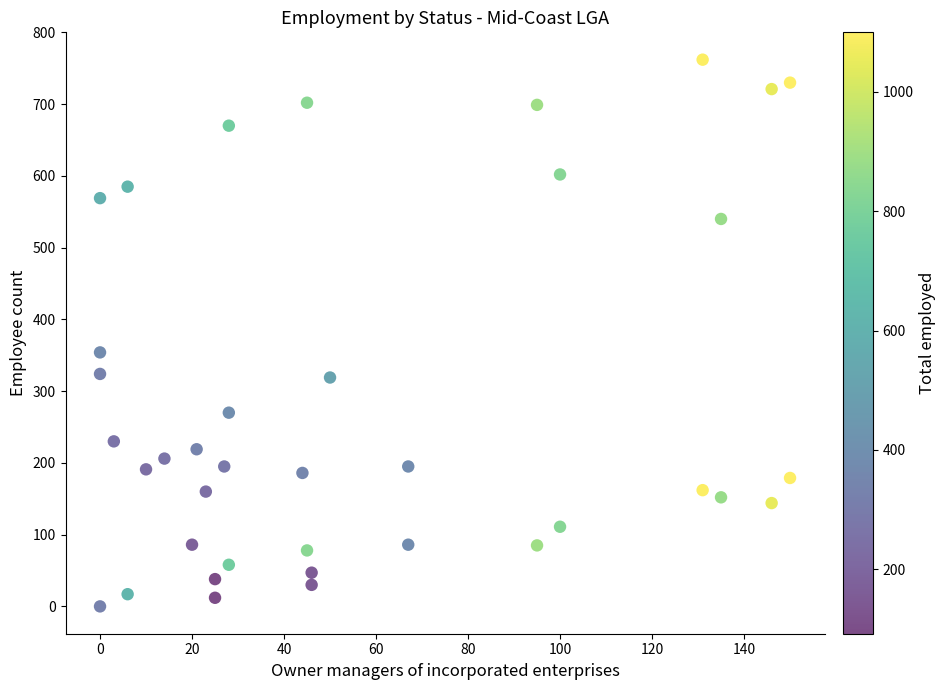

What is the range of Y values (max minus min)?

762